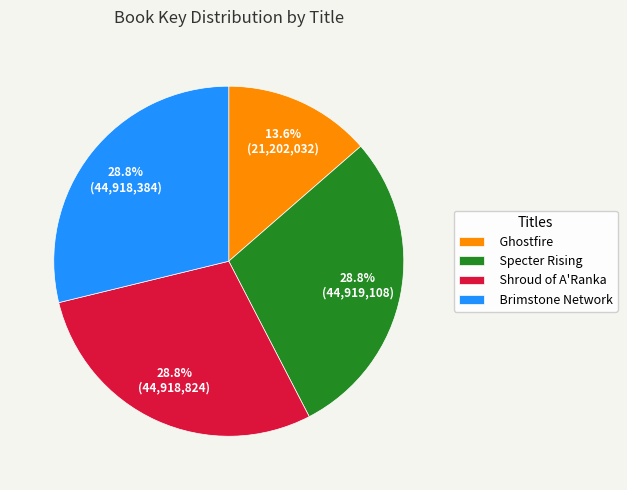

To the nearest percent, what portion does Shroud of A'Ranka represent?

29%